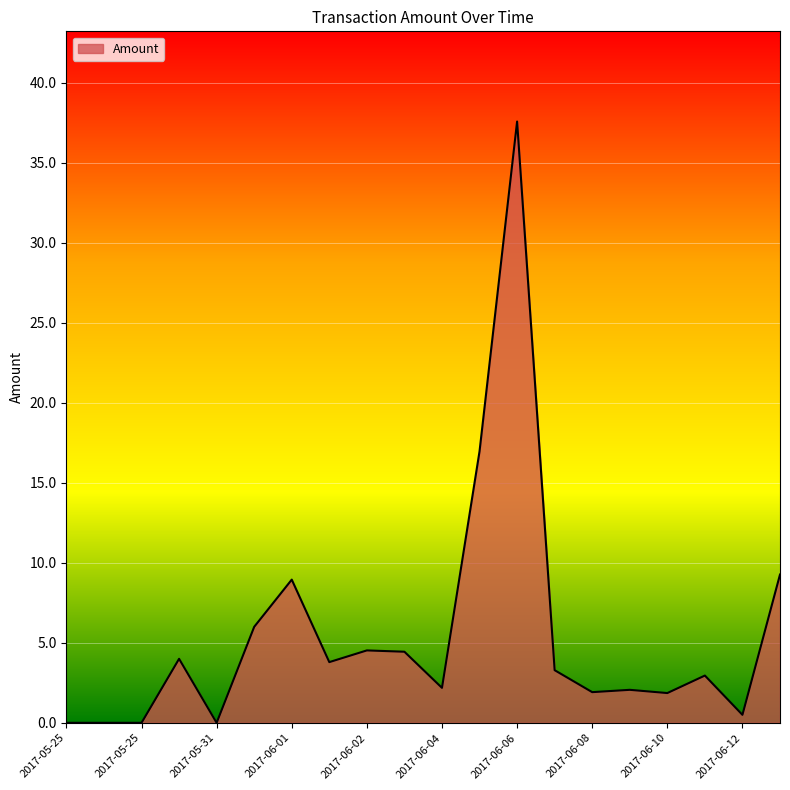

What is the greatest value displayed?

37.6